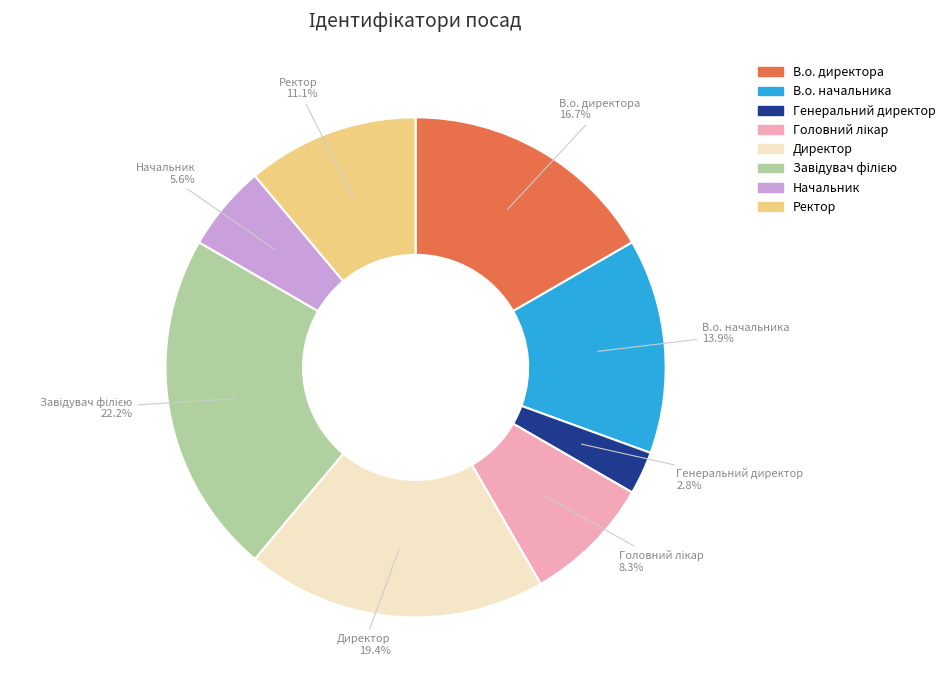

True or false: В.о. начальника accounts for 14% of the total.

True